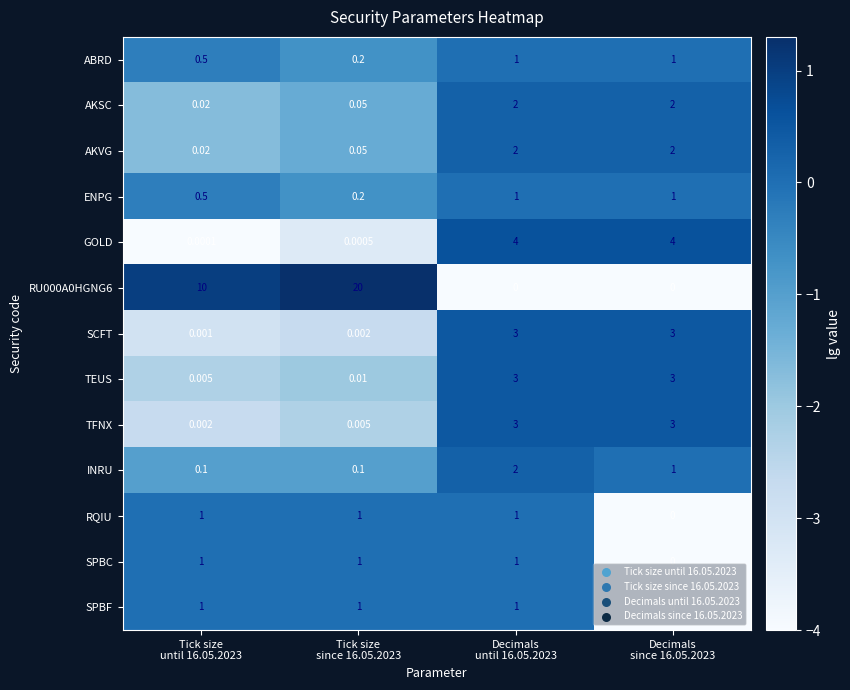

At how many categories does at least one series exceed 0?

4